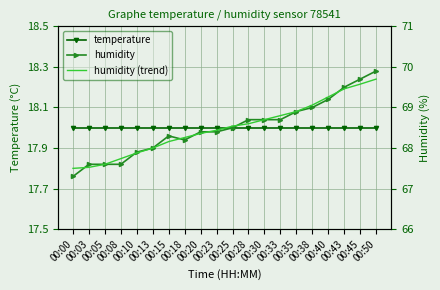

Rank the categories by humidity (trend) value from highest to lowest.

00:50, 00:45, 00:43, 00:40, 00:38, 00:35, 00:33, 00:30, 00:28, 00:25, 00:23, 00:20, 00:18, 00:15, 00:13, 00:10, 00:08, 00:05, 00:03, 00:00